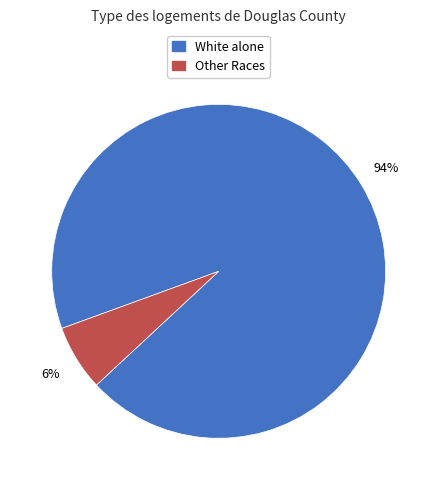

Which category accounts for the majority?

White alone